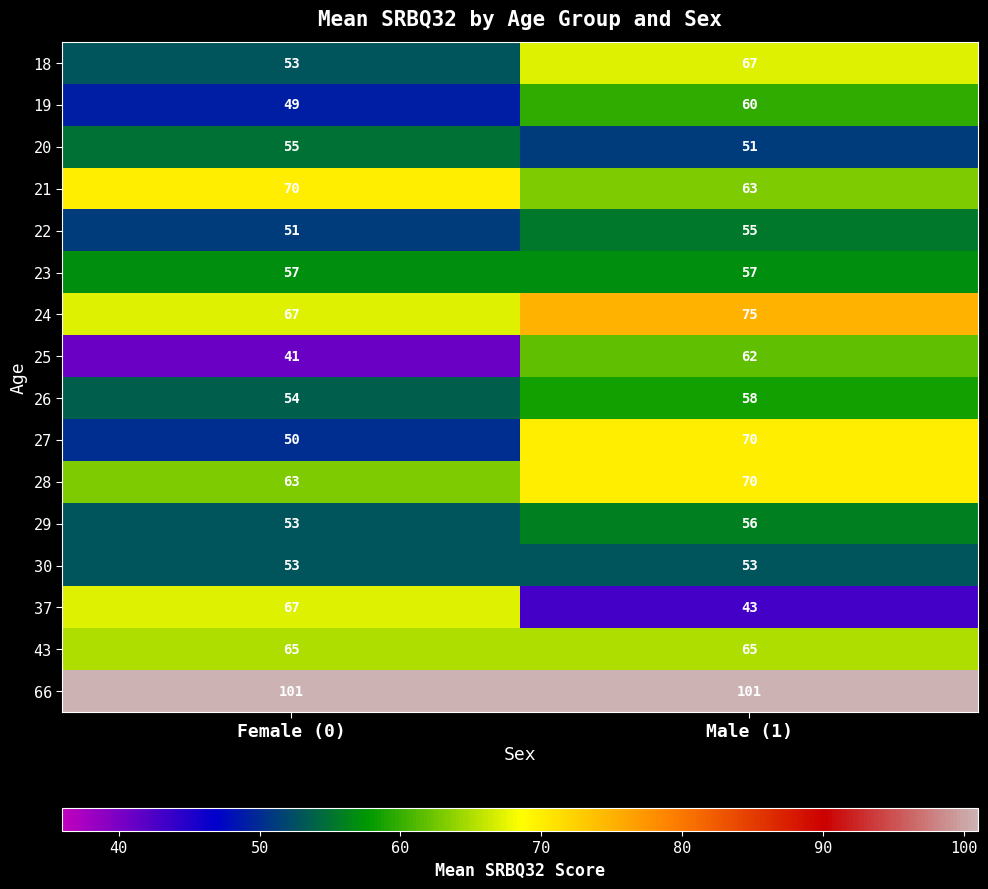

True or false: 43 has a value of 21 at Male (1).

False